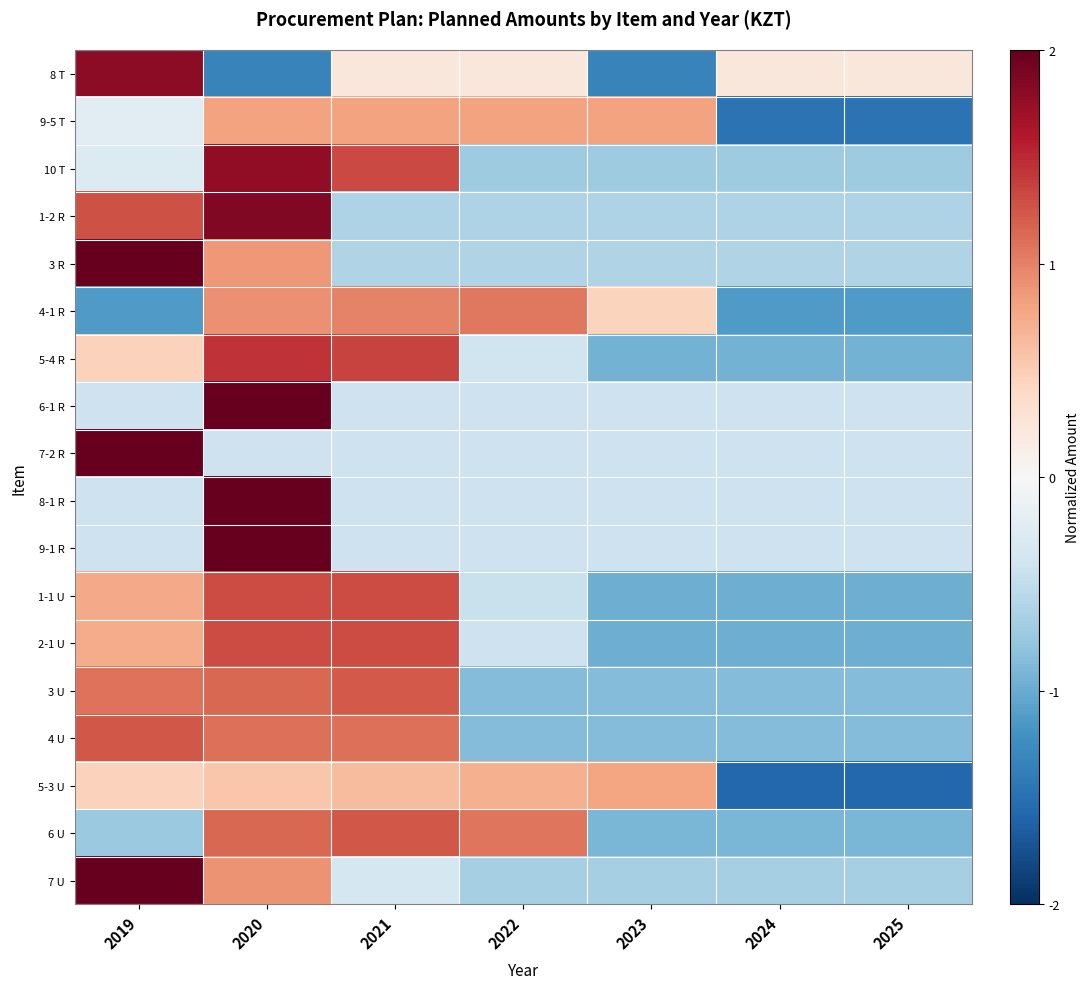

Reading left to right, extract all data points from this chart.

8 T: 2019=1.8	2020=-1.3	2021=0.2	2022=0.2	2023=-1.3	2024=0.2	2025=0.2
9-5 T: 2019=-0.2	2020=0.8	2021=0.8	2022=0.8	2023=0.8	2024=-1.5	2025=-1.5
10 T: 2019=-0.3	2020=1.8	2021=1.3	2022=-0.7	2023=-0.7	2024=-0.7	2025=-0.7
1-2 R: 2019=1.3	2020=1.9	2021=-0.6	2022=-0.6	2023=-0.6	2024=-0.6	2025=-0.6
3 R: 2019=2.1	2020=0.9	2021=-0.6	2022=-0.6	2023=-0.6	2024=-0.6	2025=-0.6
4-1 R: 2019=-1.1	2020=0.9	2021=1.0	2022=1.1	2023=0.4	2024=-1.1	2025=-1.1
5-4 R: 2019=0.5	2020=1.5	2021=1.3	2022=-0.4	2023=-1.0	2024=-1.0	2025=-1.0
6-1 R: 2019=-0.4	2020=2.4	2021=-0.4	2022=-0.4	2023=-0.4	2024=-0.4	2025=-0.4
7-2 R: 2019=2.4	2020=-0.4	2021=-0.4	2022=-0.4	2023=-0.4	2024=-0.4	2025=-0.4
8-1 R: 2019=-0.4	2020=2.4	2021=-0.4	2022=-0.4	2023=-0.4	2024=-0.4	2025=-0.4
9-1 R: 2019=-0.4	2020=2.4	2021=-0.4	2022=-0.4	2023=-0.4	2024=-0.4	2025=-0.4
1-1 U: 2019=0.8	2020=1.3	2021=1.3	2022=-0.4	2023=-1.0	2024=-1.0	2025=-1.0
2-1 U: 2019=0.7	2020=1.3	2021=1.3	2022=-0.4	2023=-1.0	2024=-1.0	2025=-1.0
3 U: 2019=1.1	2020=1.2	2021=1.2	2022=-0.9	2023=-0.9	2024=-0.9	2025=-0.9
4 U: 2019=1.2	2020=1.1	2021=1.1	2022=-0.9	2023=-0.9	2024=-0.9	2025=-0.9
5-3 U: 2019=0.5	2020=0.6	2021=0.6	2022=0.7	2023=0.8	2024=-1.6	2025=-1.6
6 U: 2019=-0.7	2020=1.1	2021=1.2	2022=1.1	2023=-0.9	2024=-0.9	2025=-0.9
7 U: 2019=2.1	2020=0.9	2021=-0.3	2022=-0.7	2023=-0.7	2024=-0.7	2025=-0.7